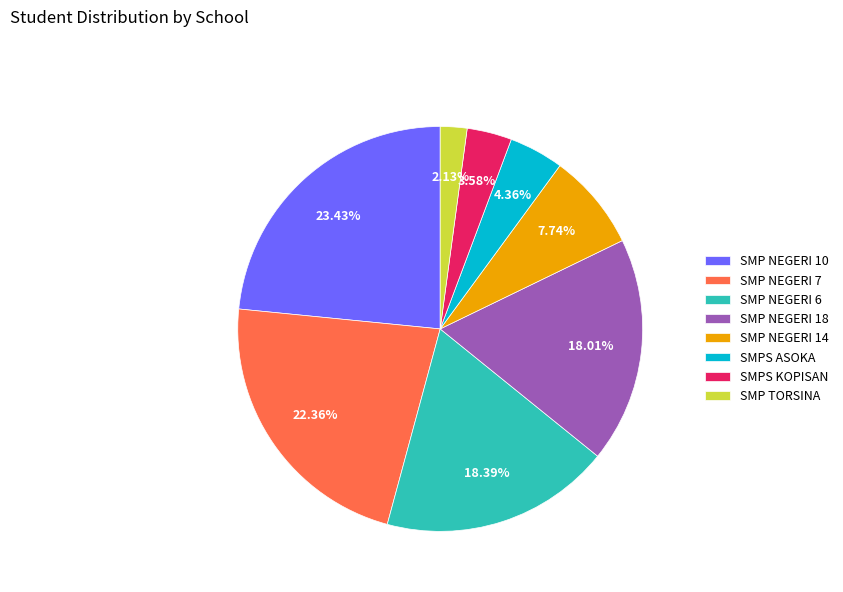

How many slices are in this pie chart?

8